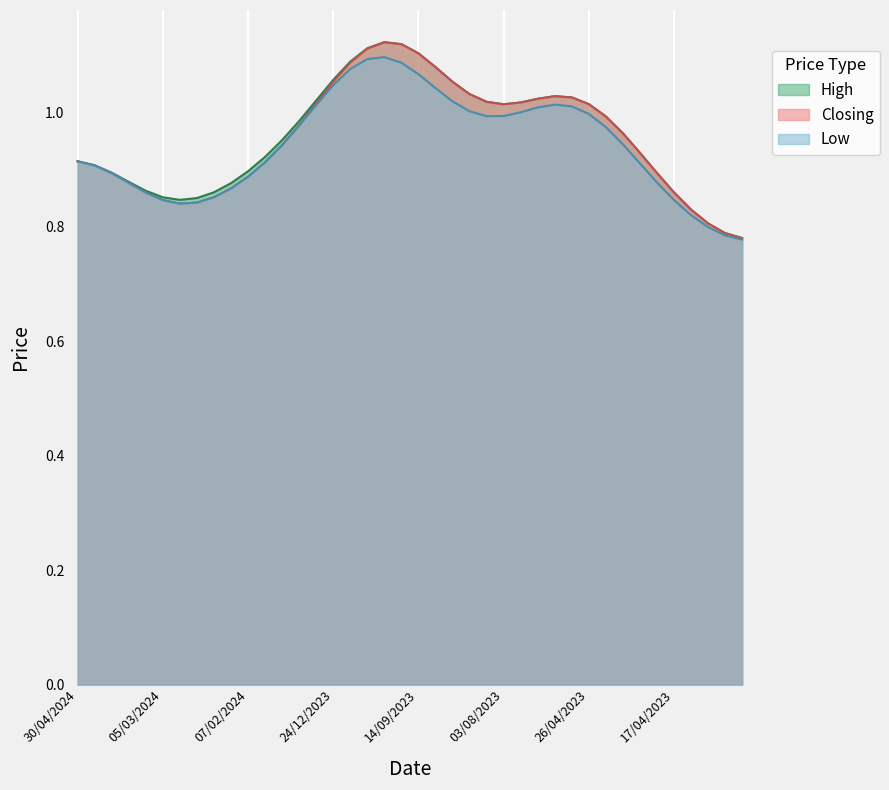

What is the average value of the Closing series?

1.0